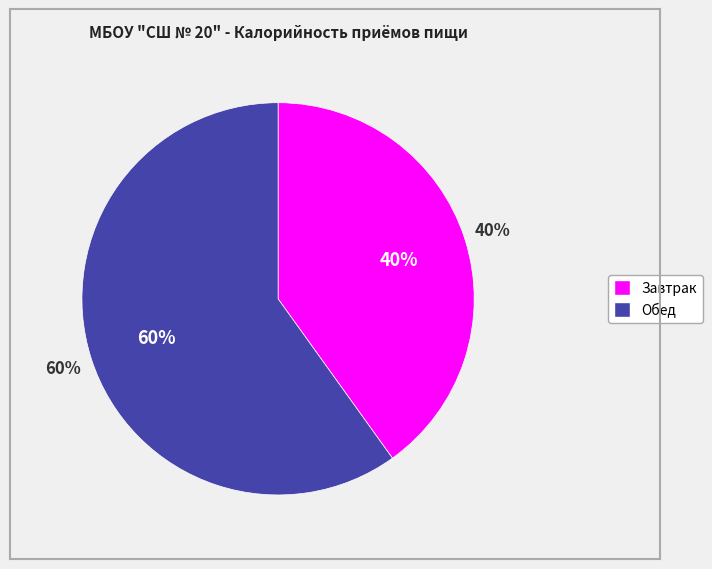

The Завтрак slice represents 40% of the pie. True or false?

True